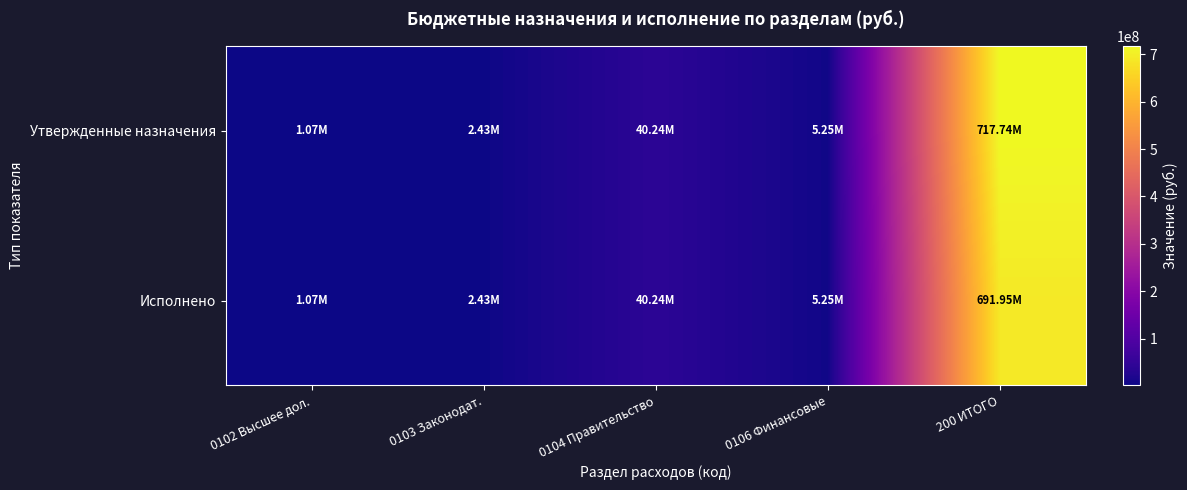

At 0102 Высшее дол., list the series in order from smallest to largest.

Исполнено, Утвержденные назначения